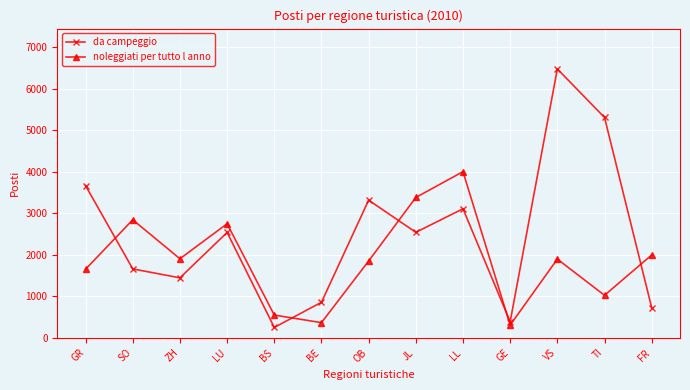

In da campeggio, how many points are higher than both neighbors (excluding endpoints)?

4